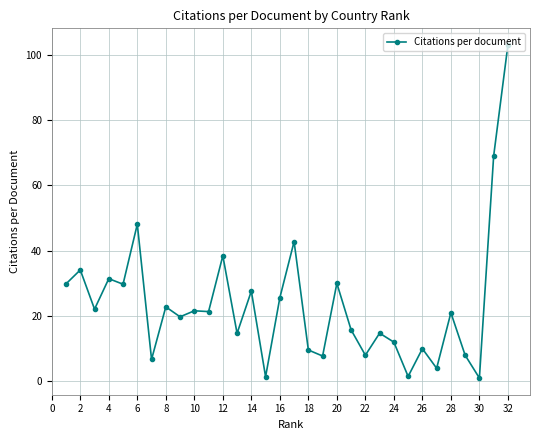

What is the sum of all values?

753.5